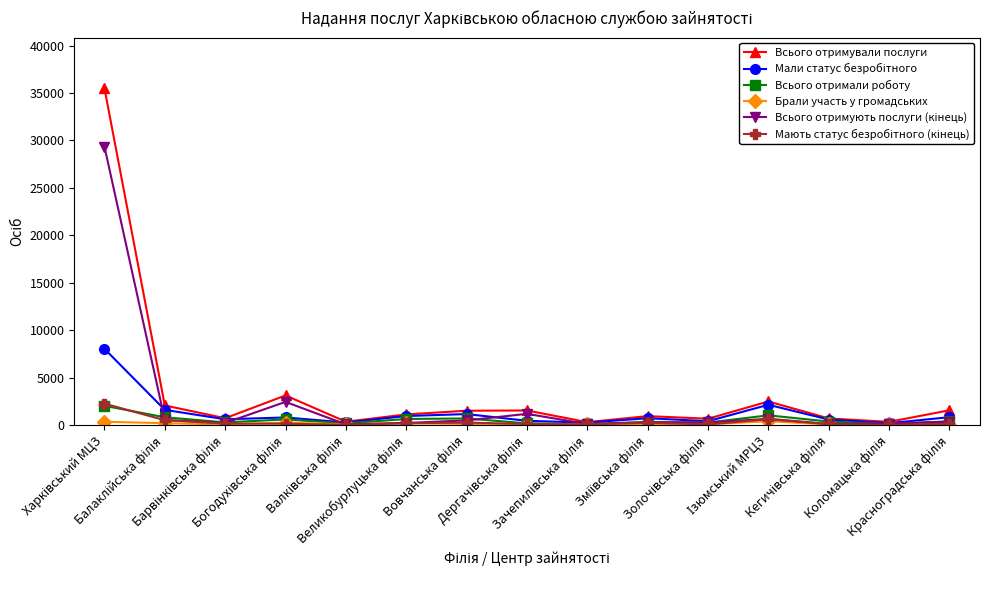

What is the sum of all Всього отримали роботу values?

8330